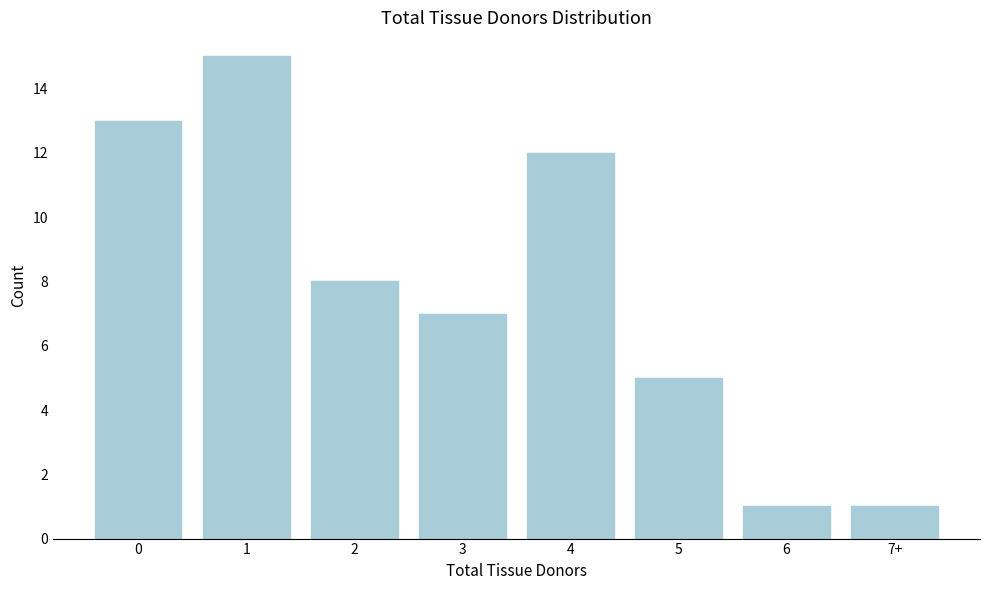

Reading left to right, what are all the values shown in this chart?

0=13	1=15	2=8	3=7	4=12	5=5	6=1	7+=1